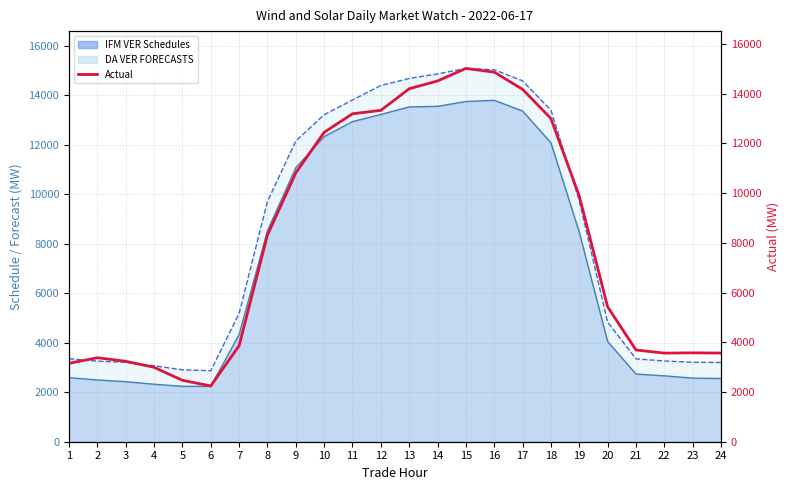

Does the chart have visible grid lines?

Yes